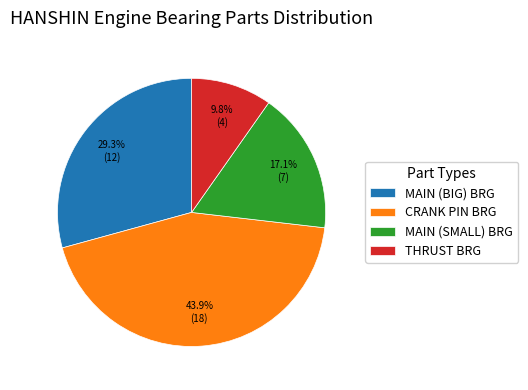

What is the largest slice in the pie chart?

CRANK PIN BRG